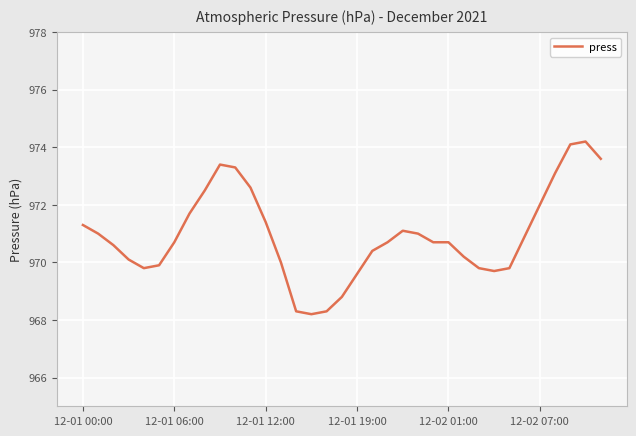

How many distinct data groups are displayed?

1